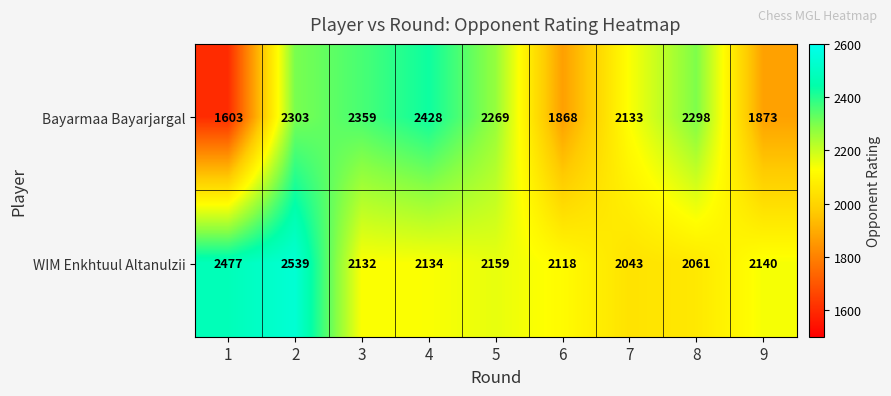

The value of Bayarmaa Bayarjargal at 6 is 2810. True or false?

False